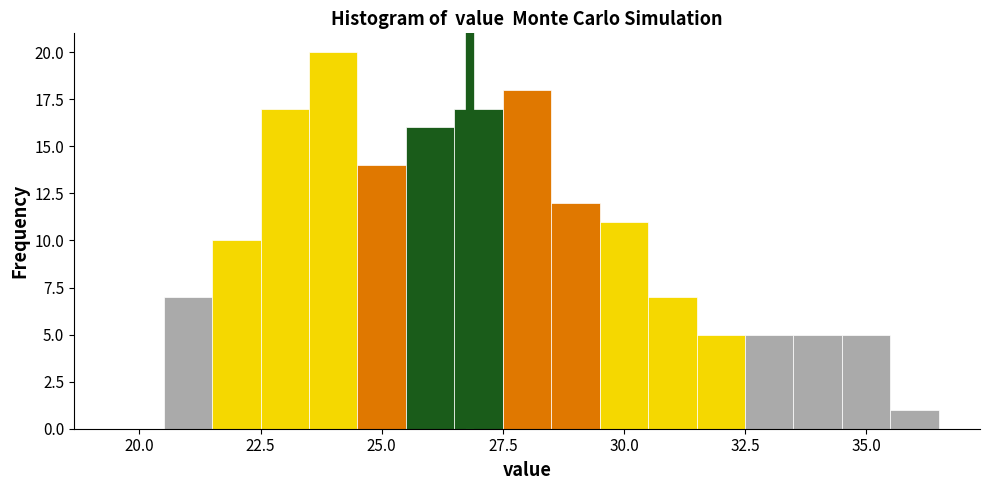

Around what value on the x-axis is the tallest bar? Give the approximate position of its centre, as read against the axis.

24.0